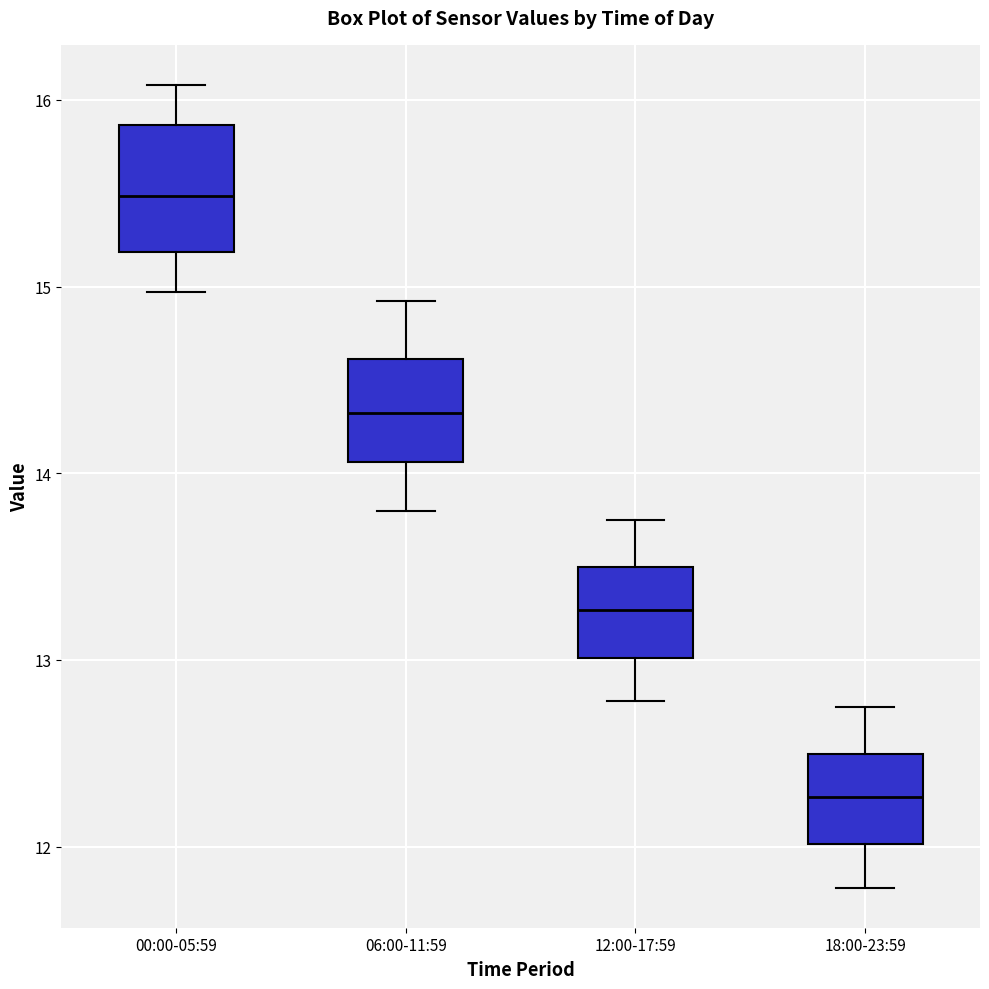

Reading left to right, read every box against the y-axis: the position of its median line, the range the box covers, and the ends of its whiskers. The values are not printed on the chart, so give them approximately, as read against the axis.

00:00-05:59: median 15.5, box 15.2 to 15.9, whiskers 15.0 to 16.1
06:00-11:59: median 14.3, box 14.1 to 14.6, whiskers 13.8 to 14.9
12:00-17:59: median 13.3, box 13.0 to 13.5, whiskers 12.8 to 13.8
18:00-23:59: median 12.3, box 12.0 to 12.5, whiskers 11.8 to 12.8